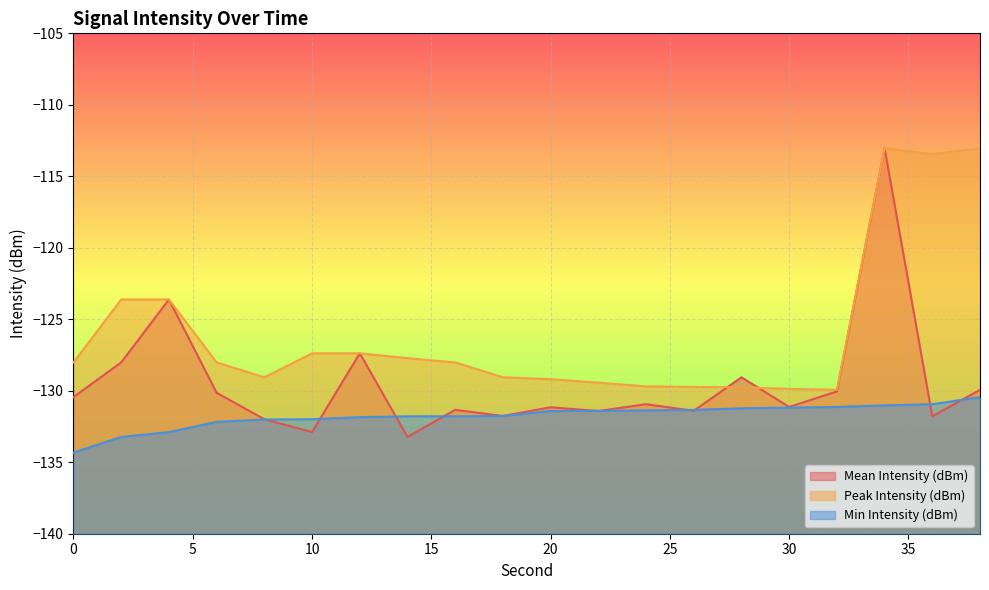

In Peak Intensity (dBm), how many points are lower than both neighbors (excluding endpoints)?

3